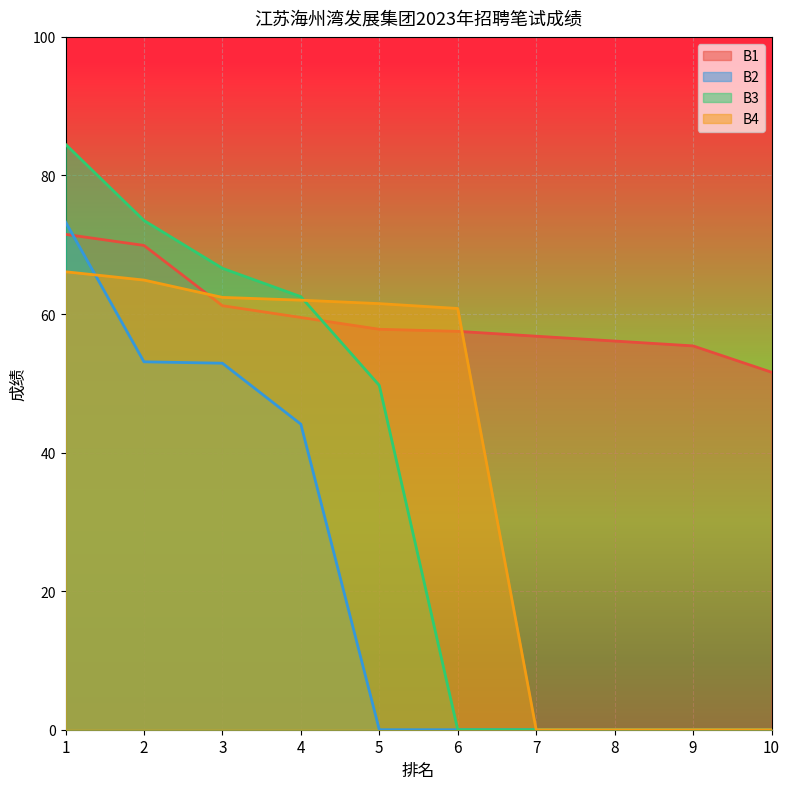

The value of B2 at 5 is 42.8. True or false?

False